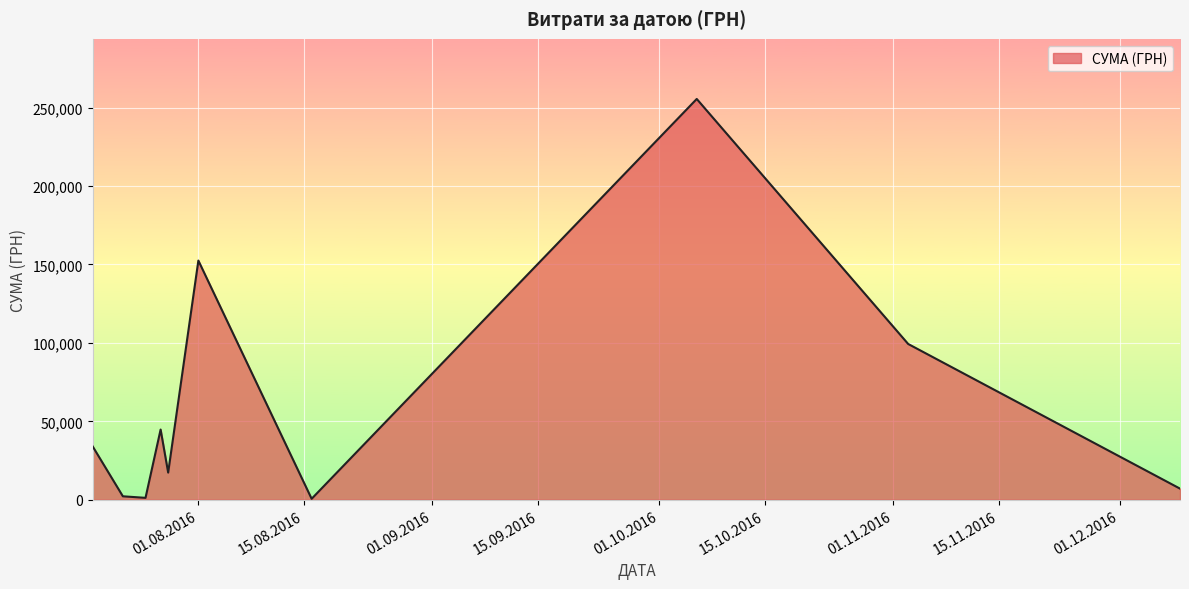

What is the maximum value shown in the chart?

255550.2